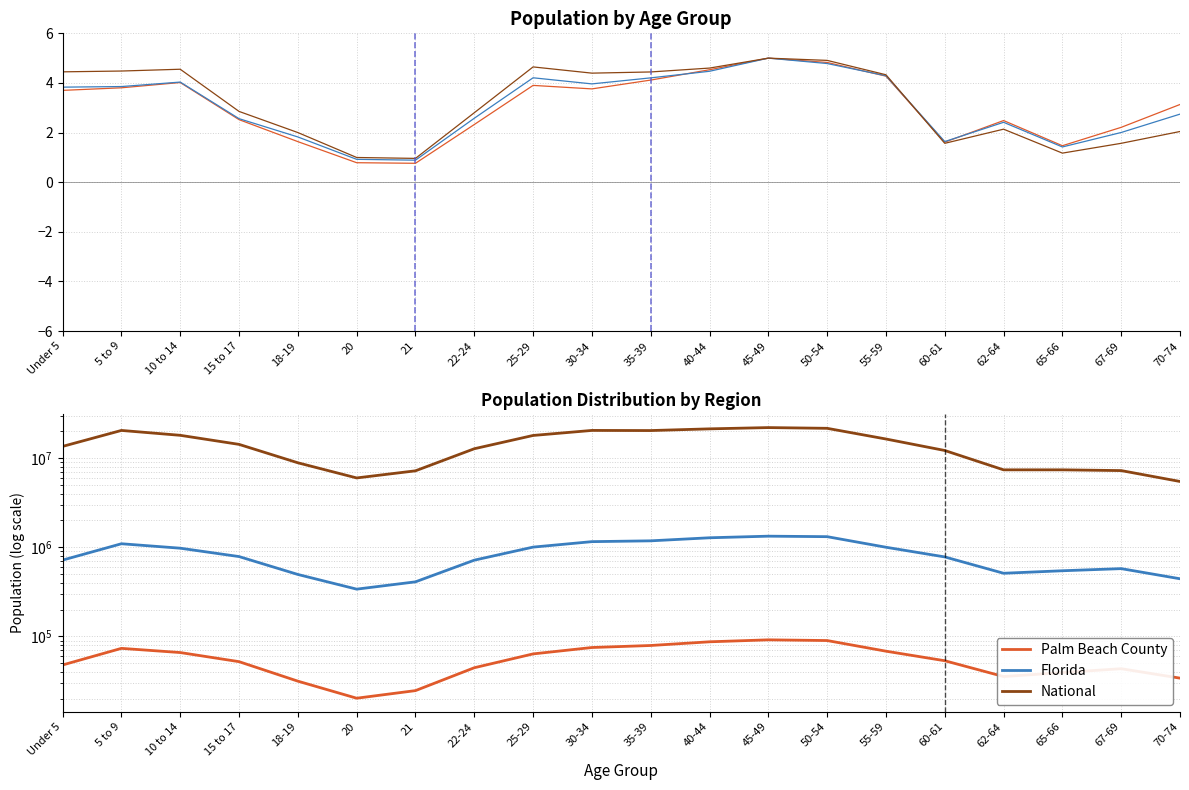

What is the difference between the maximum and minimum values in the National series?

16501384.3